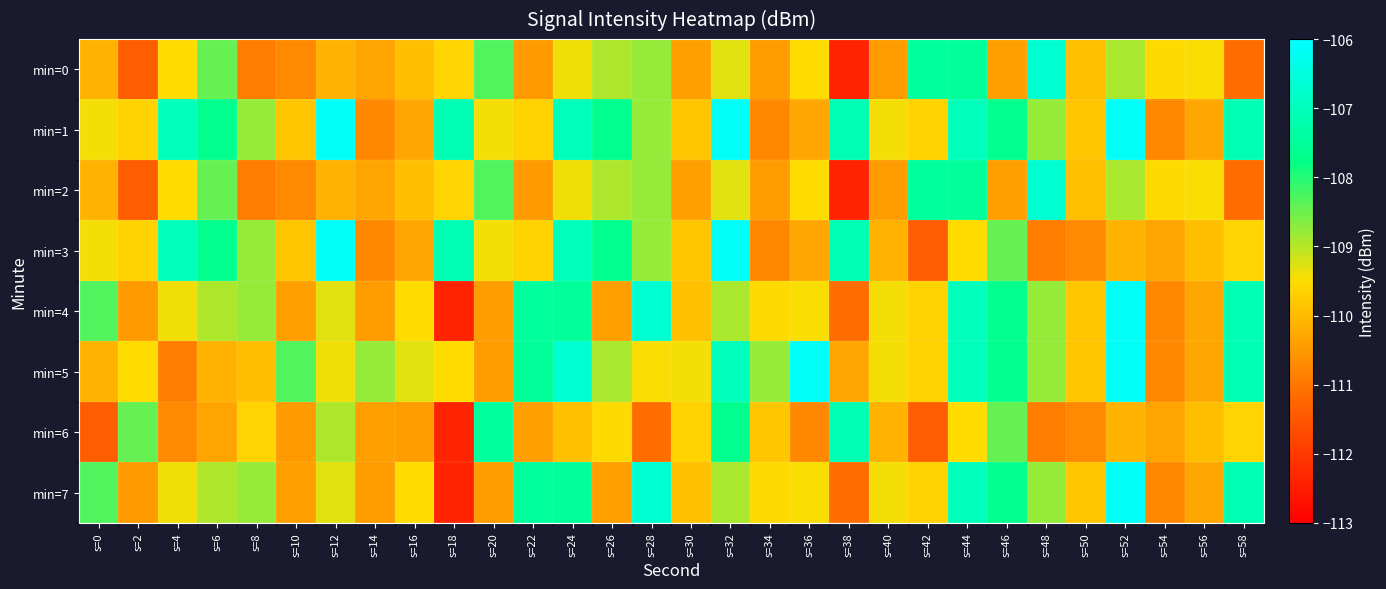

Rank the series at s=46 from lowest to highest value.

min=0, min=2, min=3, min=6, min=1, min=4, min=5, min=7